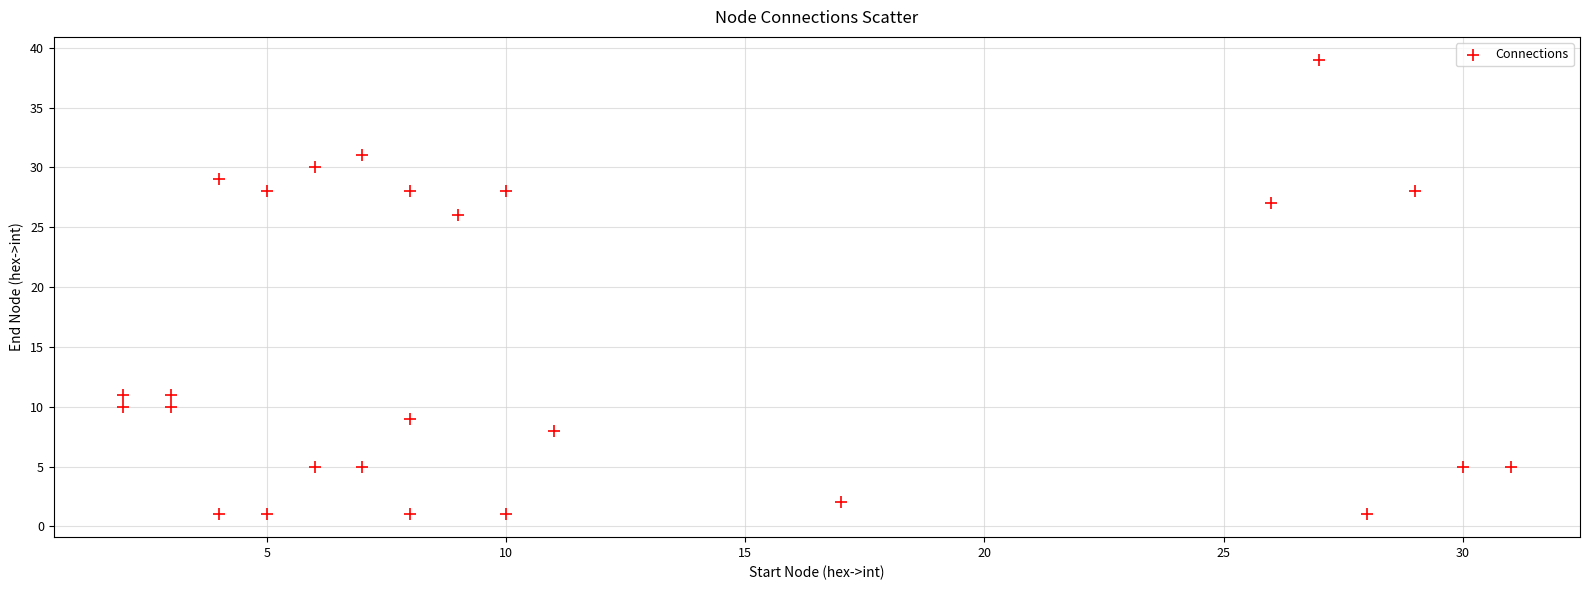

What is the range of X values (max minus min)?

29